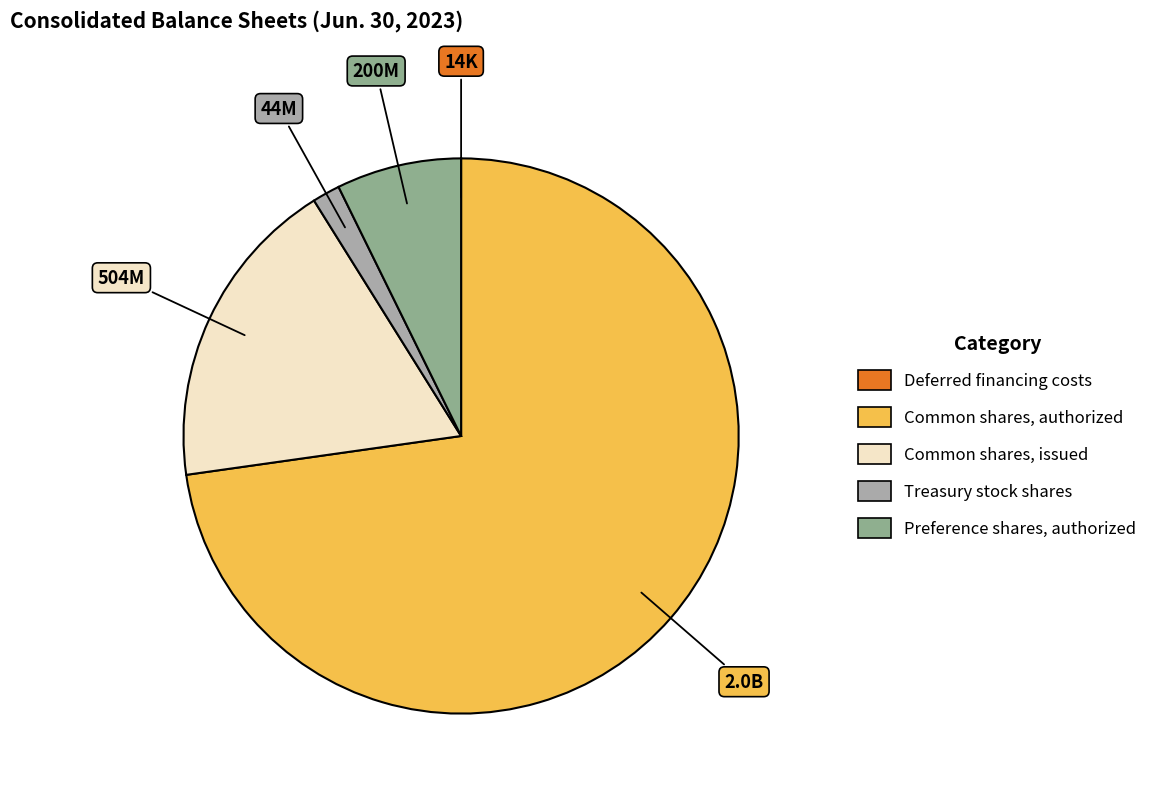

Which slice is the smallest?

Deferred financing costs, accumulated amortization